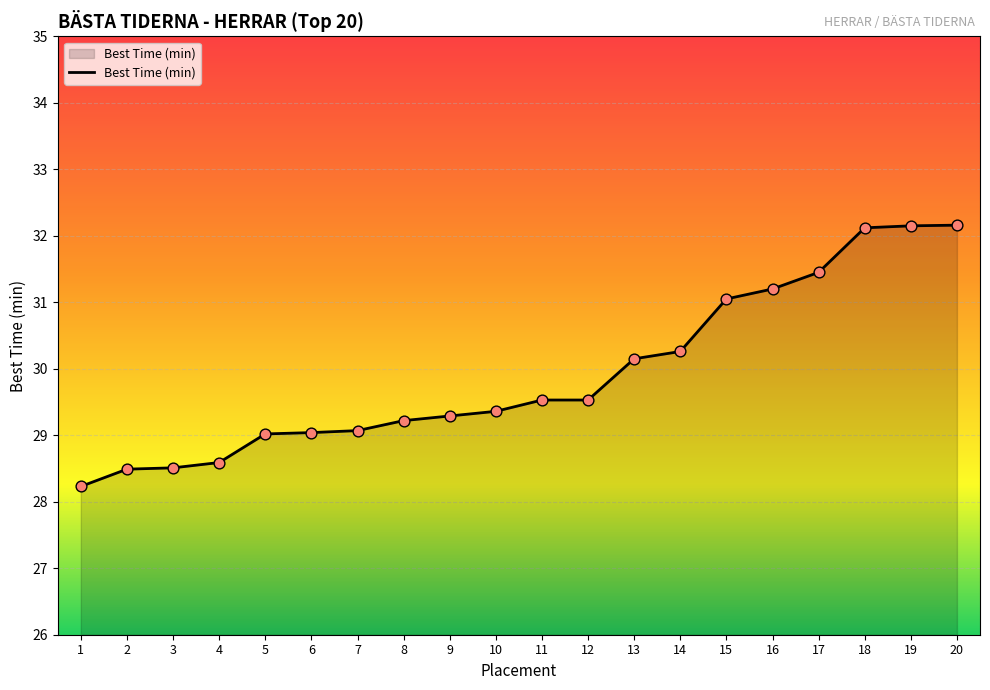

What is the ratio of the value at 9 to the value at 14?

1.0